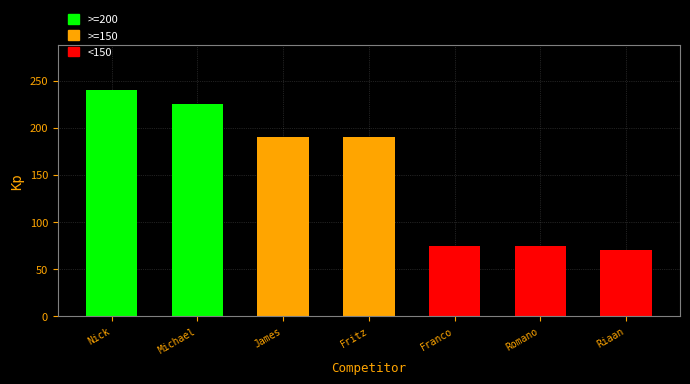

Reading right to left, extract all data points from this chart.

Riaan=70	Romano=75	Franco=75	Fritz=190	James=190	Michael=225	Nick=240